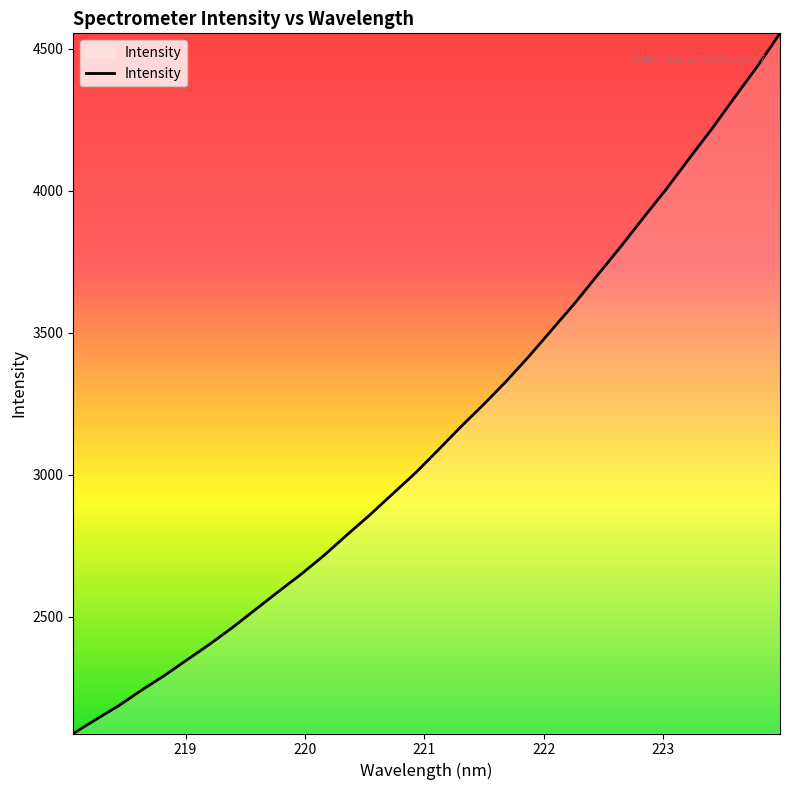

What is the smallest value displayed?

2089.6